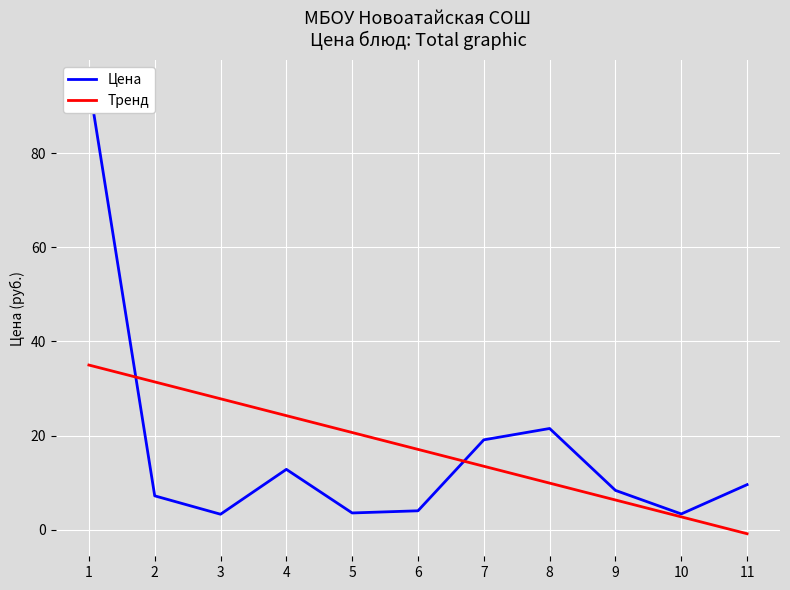

What are all the series names shown in the legend?

Цена, Тренд